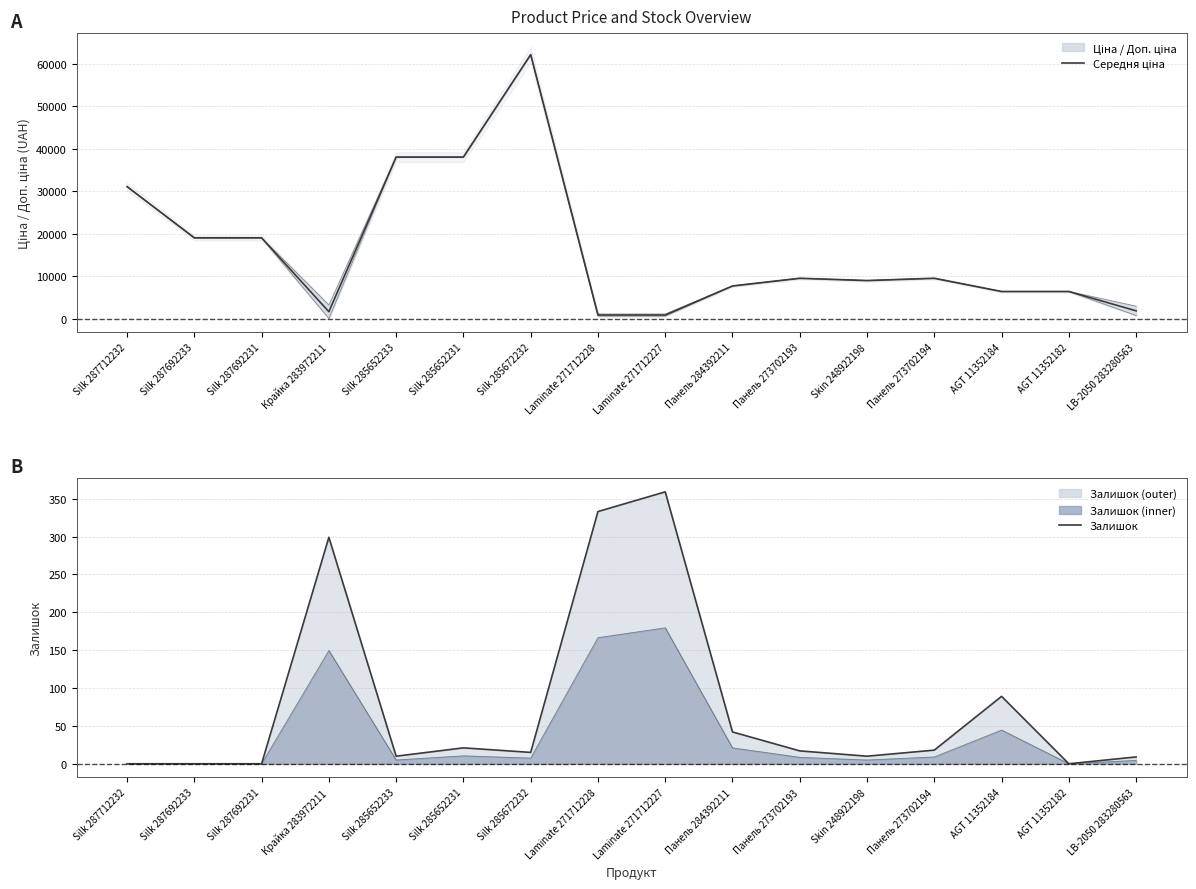

The Залишок series shows 204.7 at AGT 11352182. True or false?

False